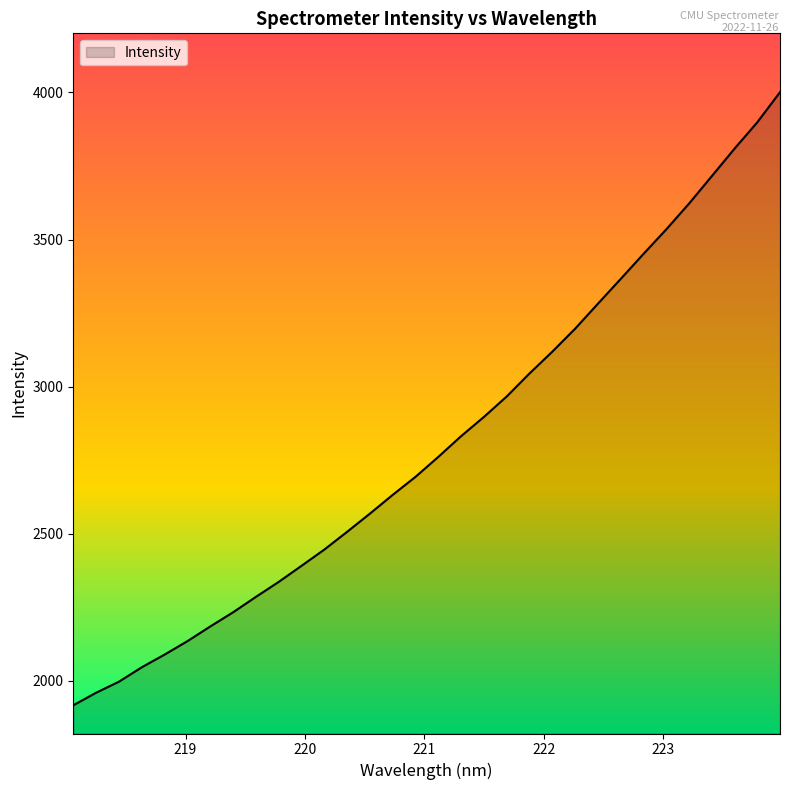

What is the minimum value shown in the chart?

1917.0